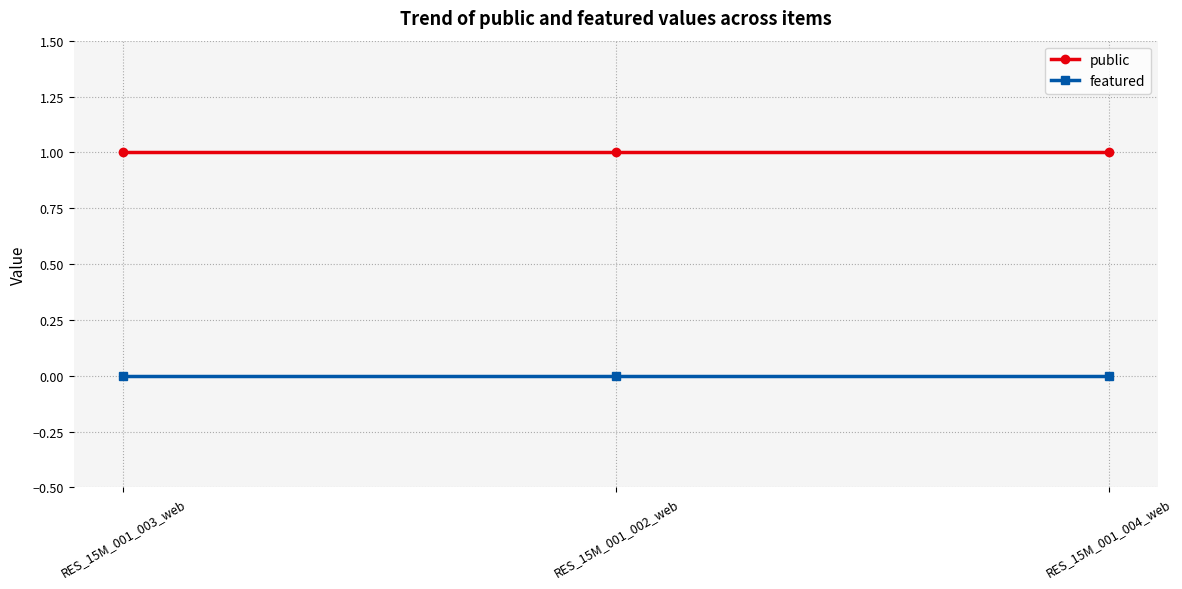

Which series has the largest total across all categories?

public